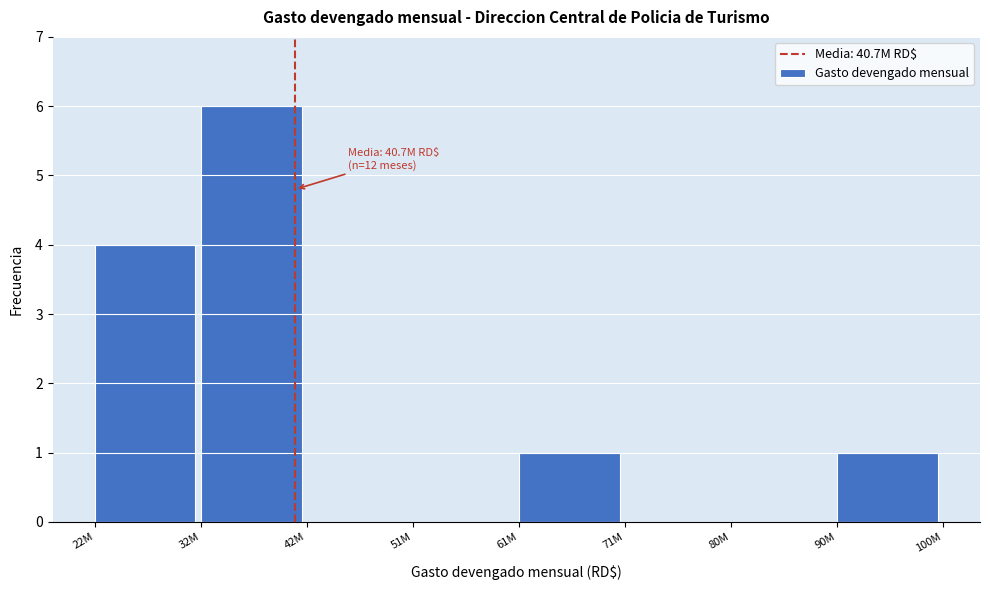

Reading left to right, what are all the values shown in this chart?

22M=4	32M=6	42M=0	51M=0	61M=1	71M=0	80M=0	90M=1